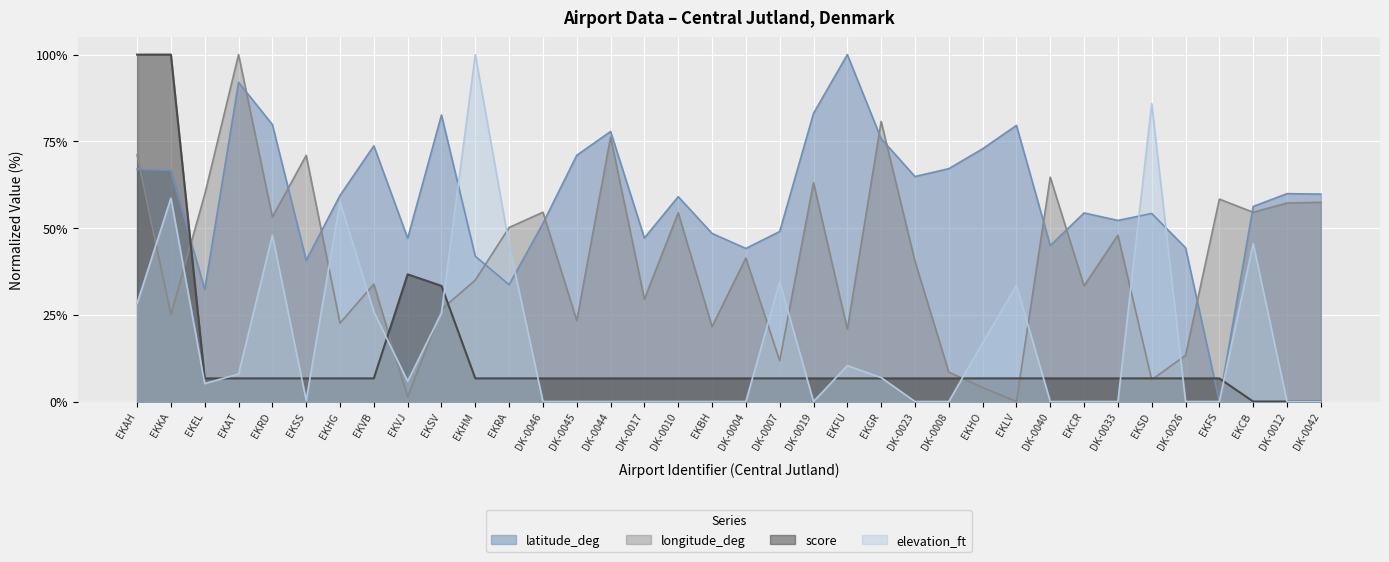

How many lines are shown in the chart?

4